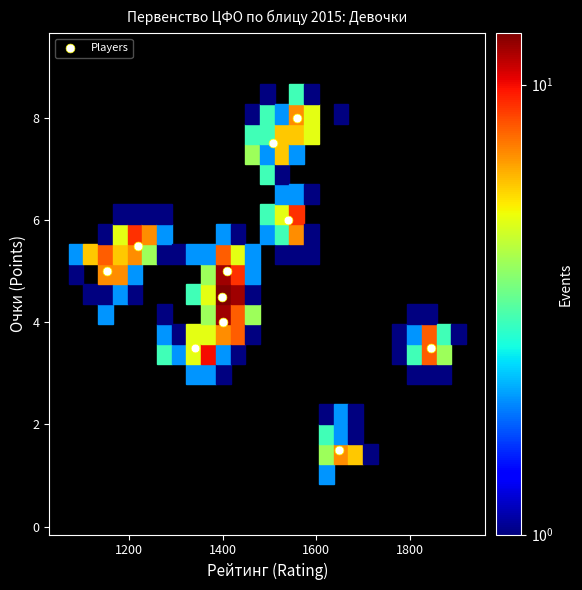

What is the average Y value?

4.9